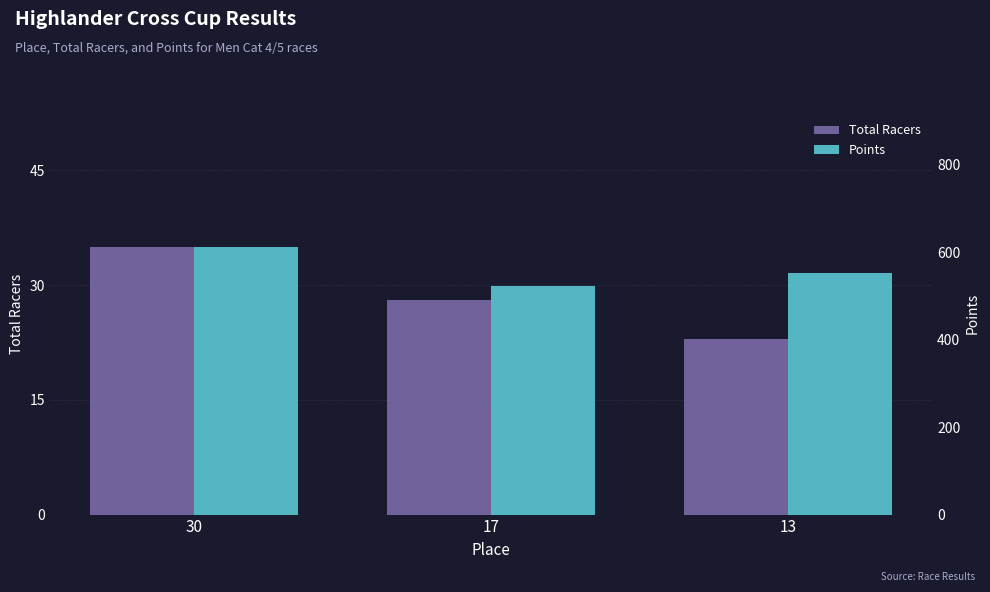

What is the highest value of the Total Racers series?

35.0